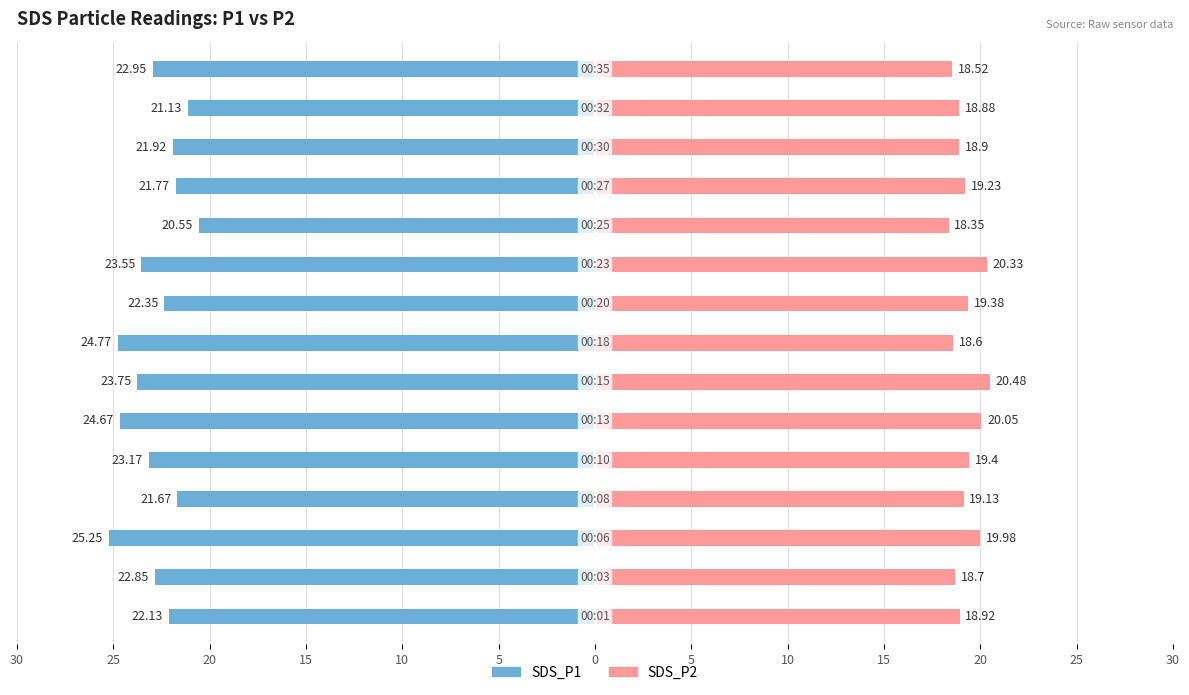

What is the value of the SDS_P1 bar at the 5th from the left?

-23.2